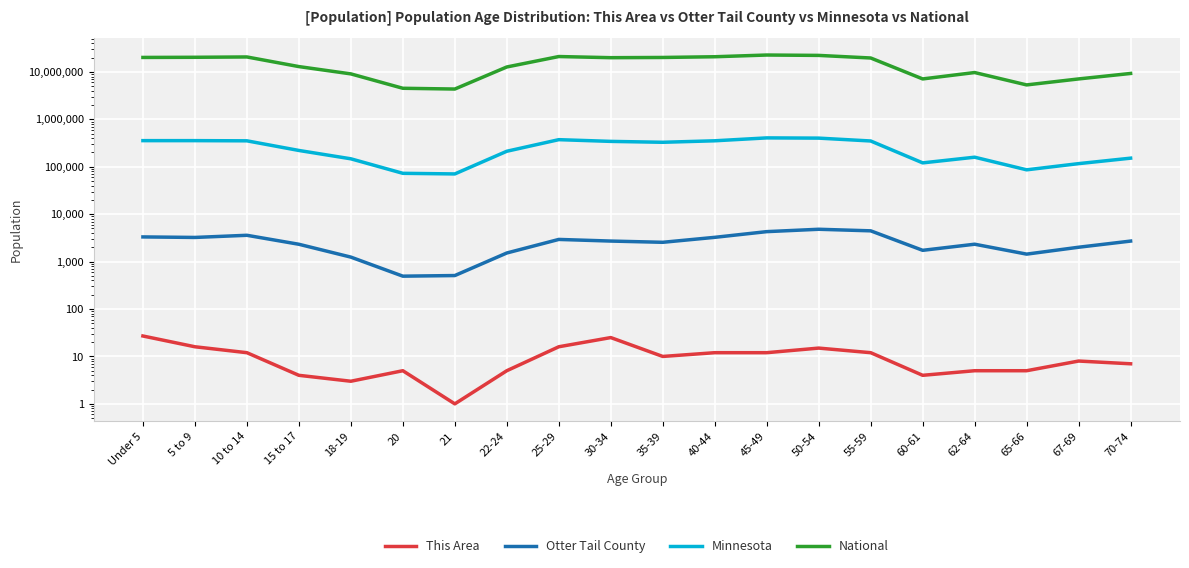

What are all the series names shown in the legend?

This Area, Otter Tail County, Minnesota, National